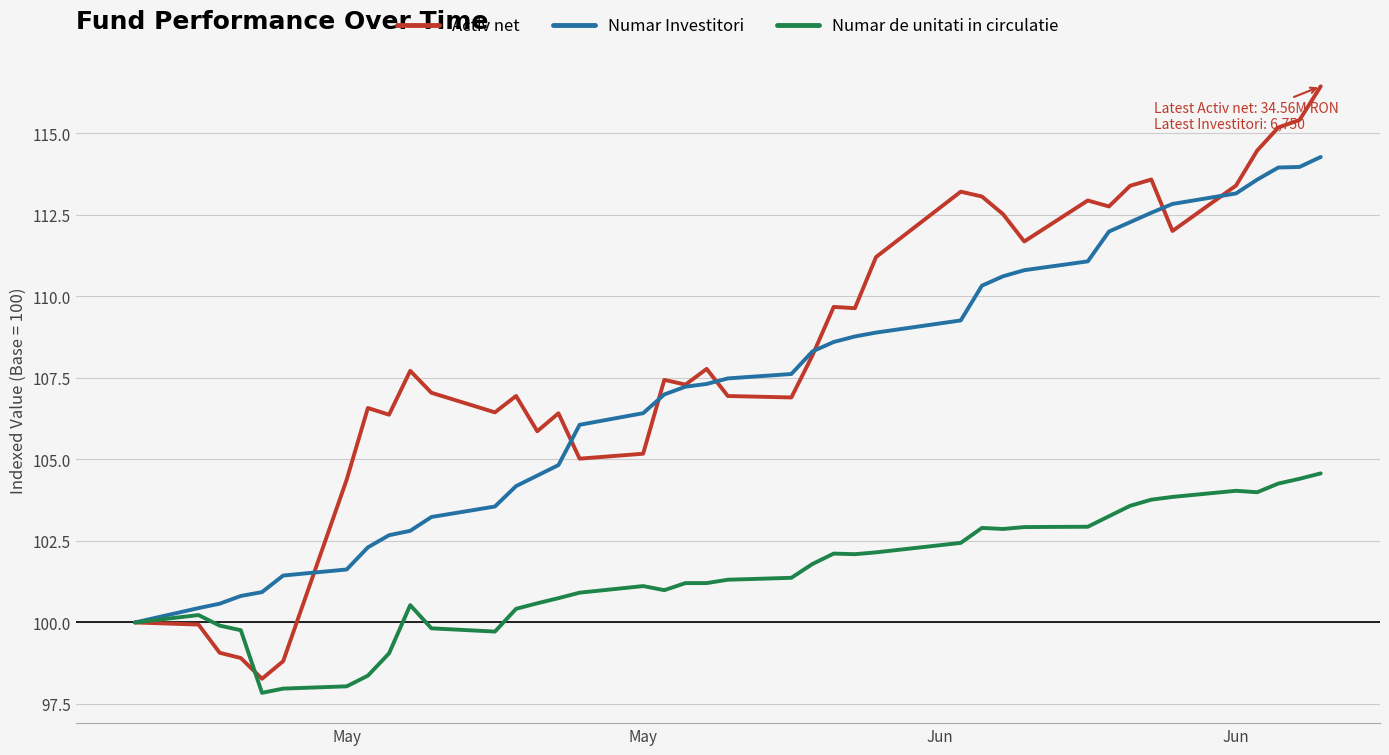

Rank the series by their maximum value, from highest to lowest.

Activ net, Numar Investitori, Numar de unitati in circulatie